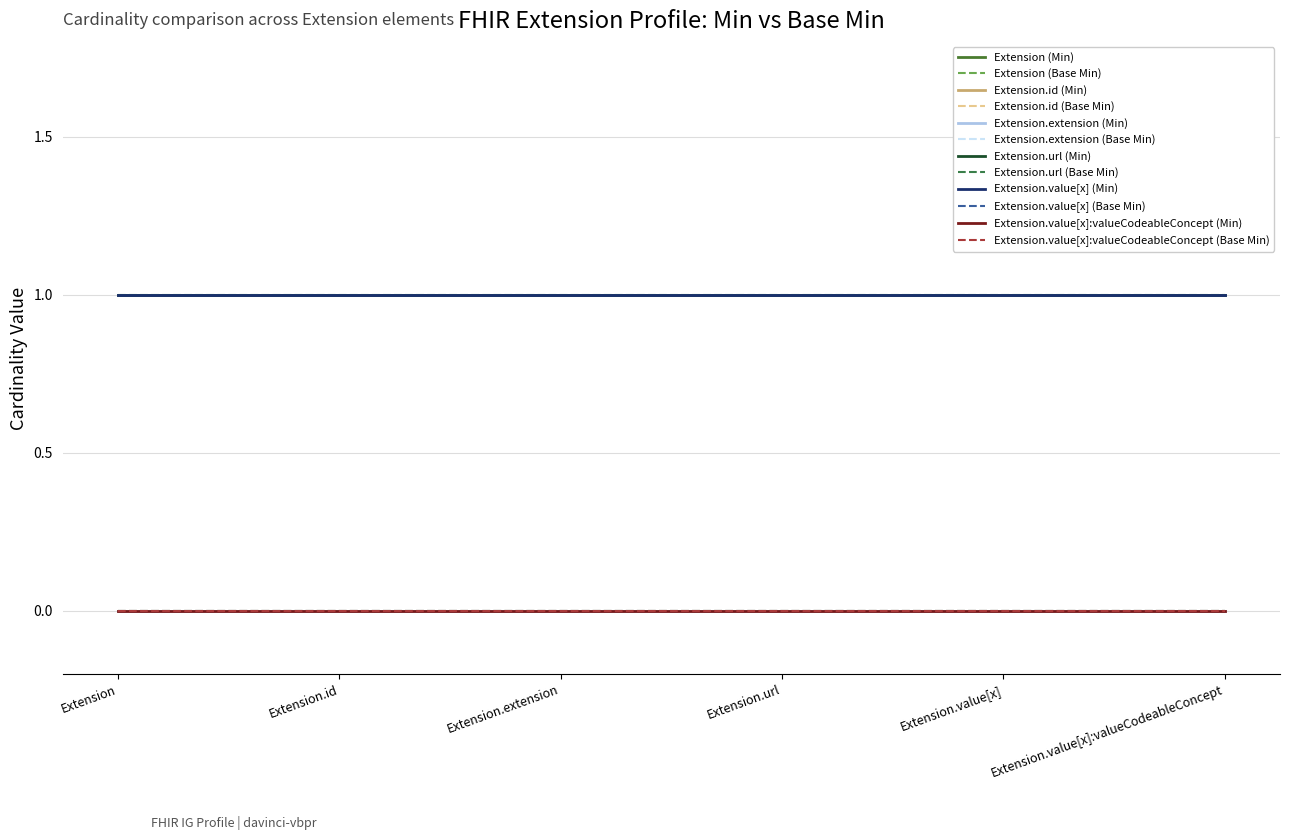

Is this an area chart (filled region under the line)?

No